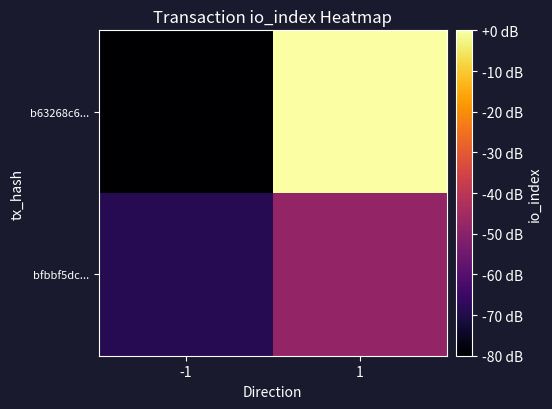

At how many categories does at least one series exceed -12?

1